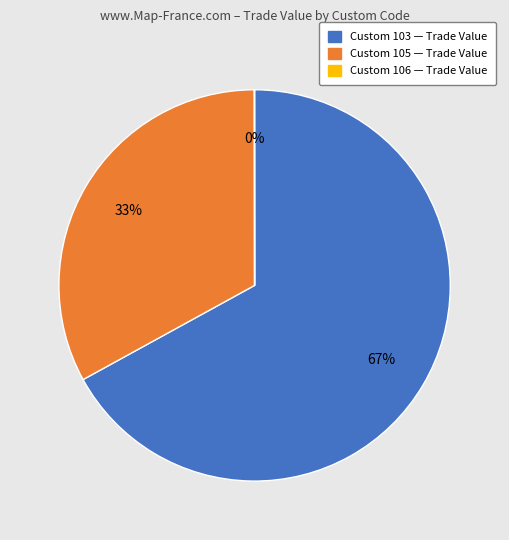

To the nearest percent, what is the average slice percentage?

33%